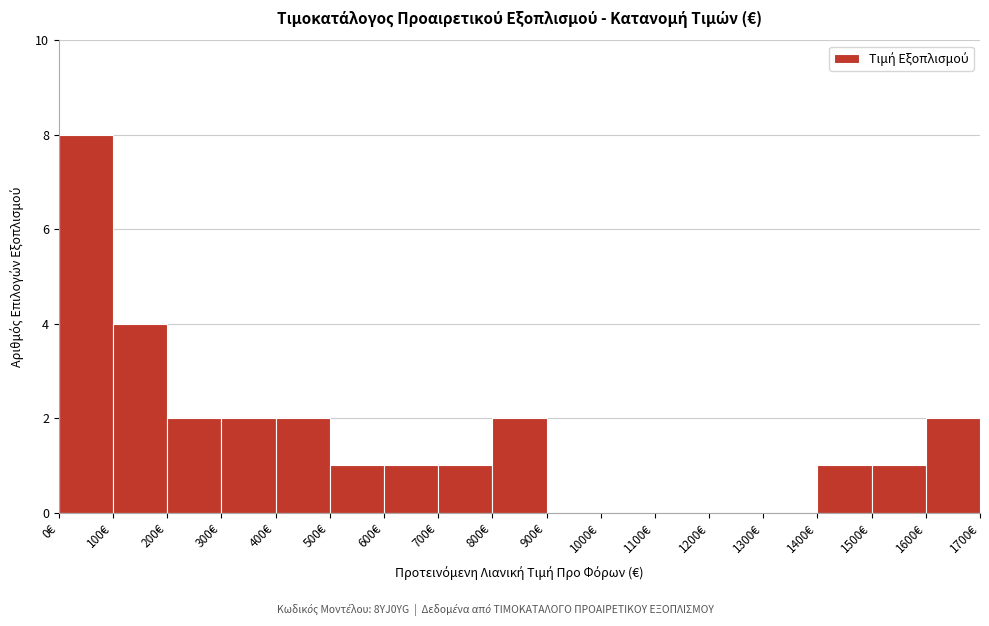

Reading left to right, transcribe this chart: for each bar, give the range it covers on the x-axis and its height. The values are not printed on the chart, so give them approximately, as read against the axis.

0 to 100: 8
100 to 200: 4
200 to 300: 2
300 to 400: 2
400 to 500: 2
500 to 600: 1
600 to 700: 1
700 to 800: 1
800 to 900: 2
900 to 1000: 0
1000 to 1100: 0
1100 to 1200: 0
1200 to 1300: 0
1300 to 1400: 0
1400 to 1500: 1
1500 to 1600: 1
1600 to 1700: 2